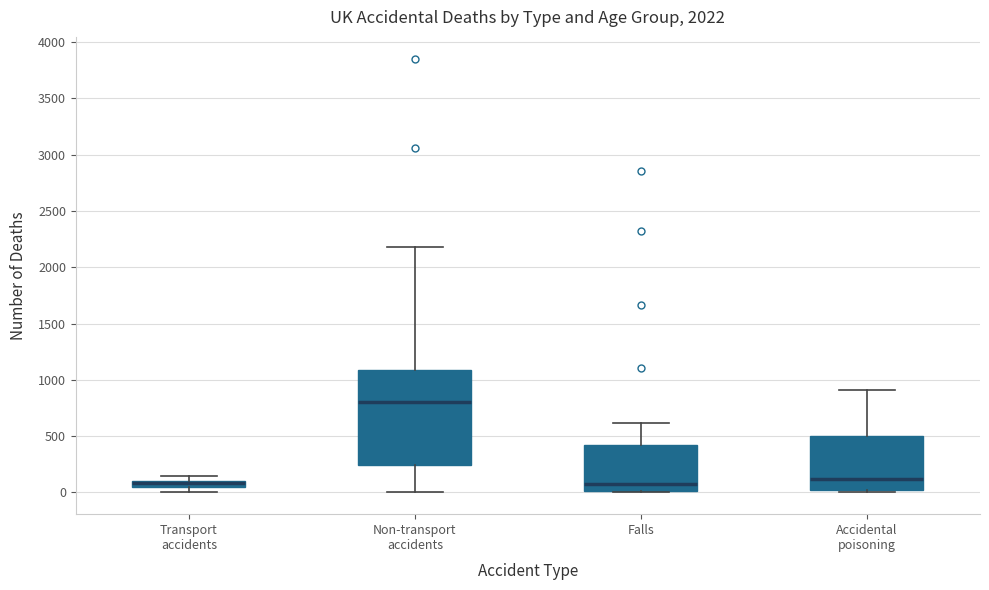

Comparing the boxes themselves (not the whiskers), which one is the tallest?

Non-transport accidents